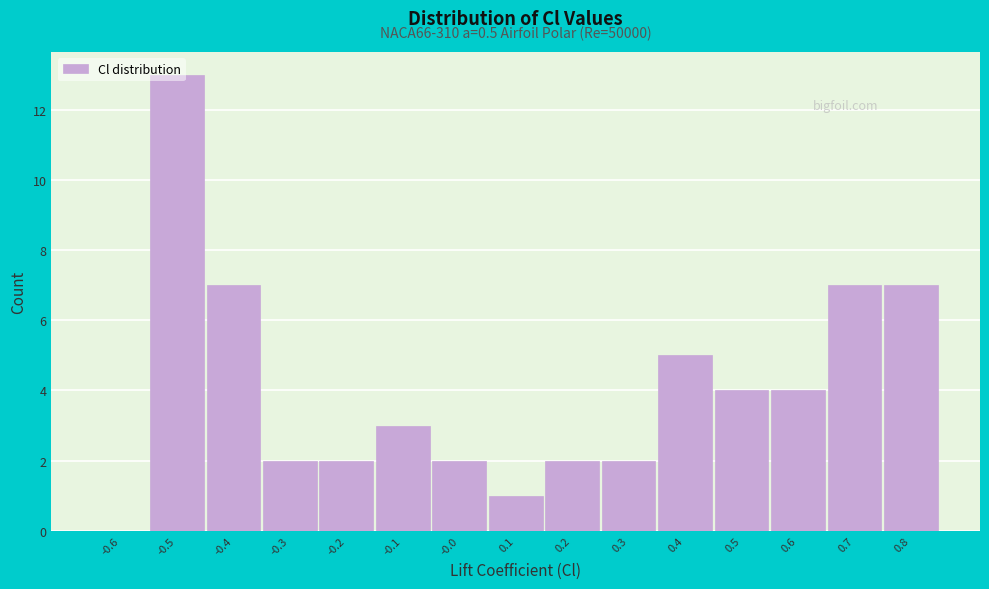

What is the maximum value shown in the chart?

13